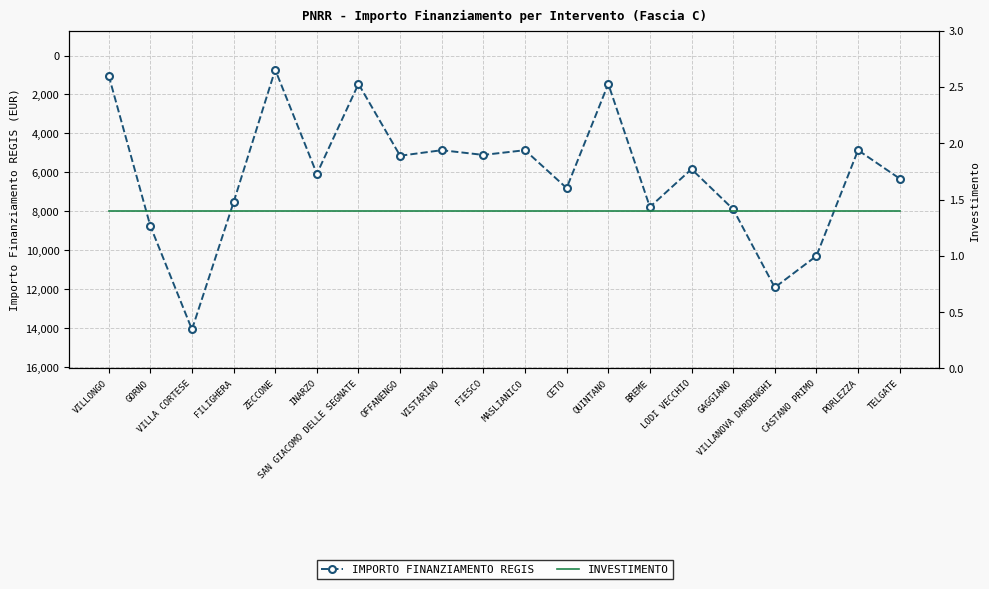

Rank the series by their maximum value, from highest to lowest.

IMPORTO FINANZIAMENTO REGIS, INVESTIMENTO